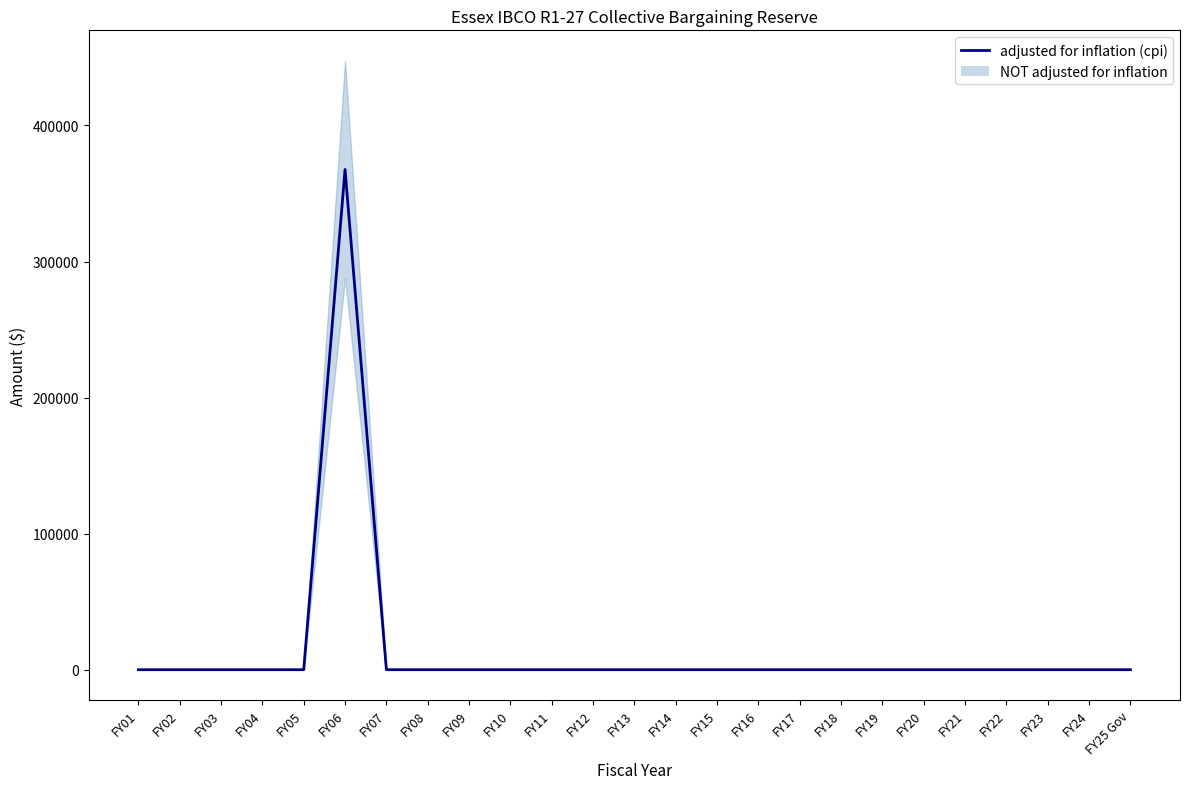

Reading left to right, what are all the values shown in this chart?

0.0	0.0	0.0	0.0	0.0	367667.5	0.0	0.0	0.0	0.0	0.0	0.0	0.0	0.0	0.0	0.0	0.0	0.0	0.0	0.0	0.0	0.0	0.0	0.0	0.0